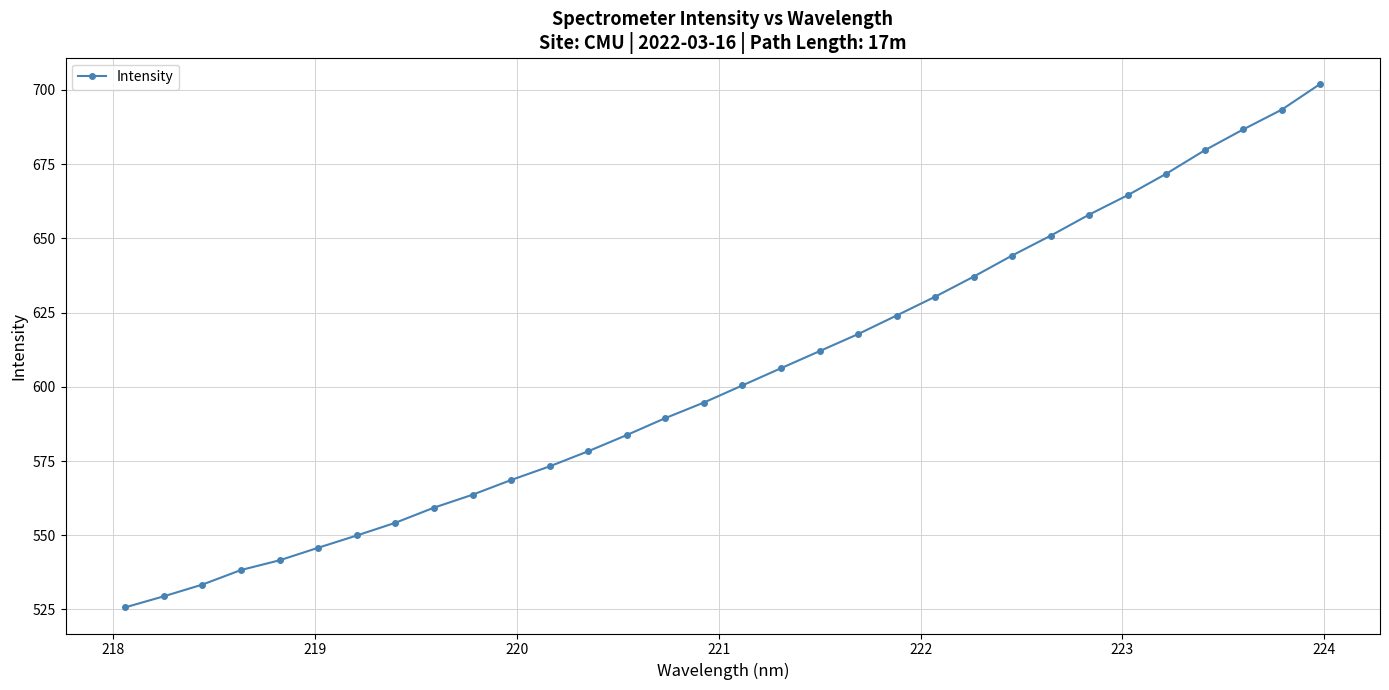

Count the number of values greater than 600.

16